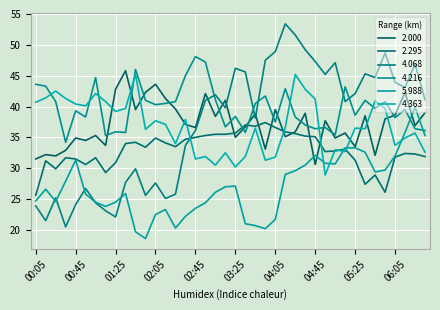

What is the label of the 32nd point from the right?

01:25